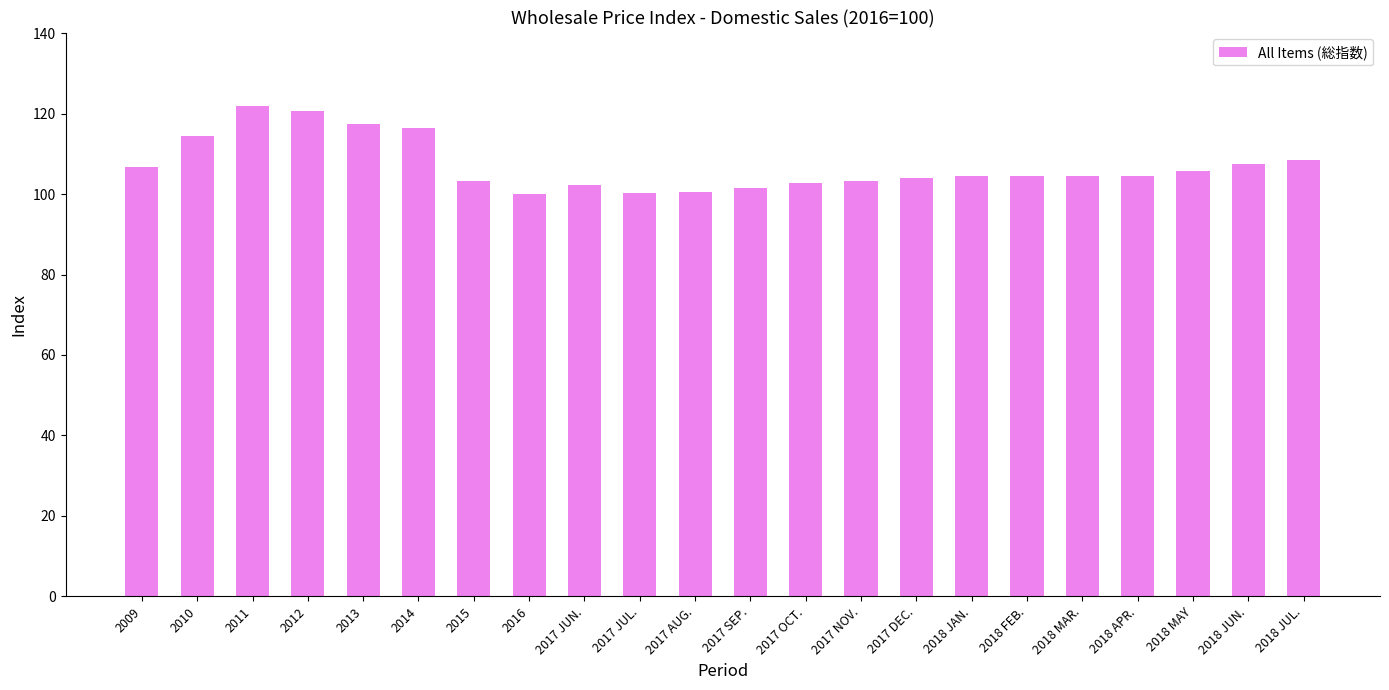

Where does the data first go above 104?

2009